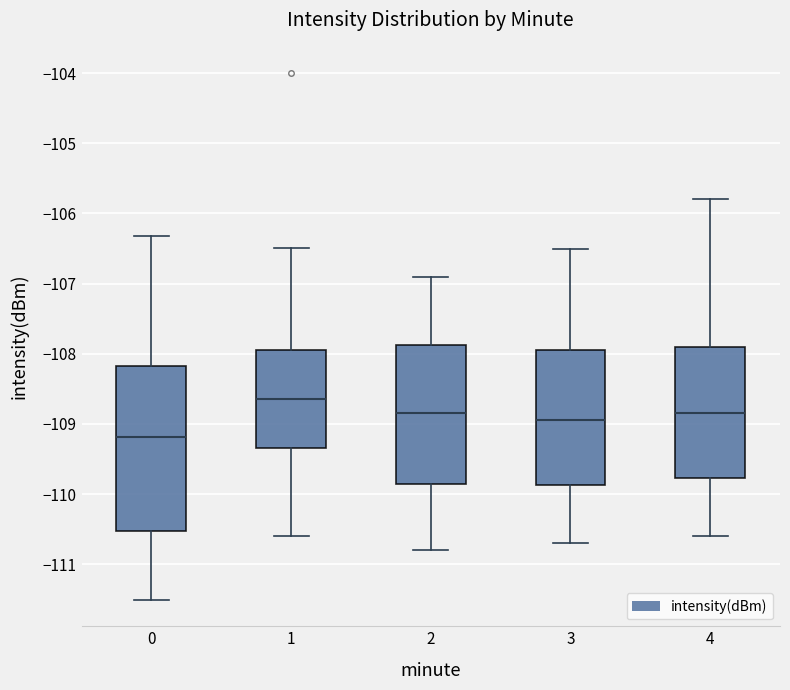

Reading left to right, read every box against the y-axis: the position of its median line, the range the box covers, and the ends of its whiskers. The values are not printed on the chart, so give them approximately, as read against the axis.

0: median -109.2, box -110.5 to -108.2, whiskers -111.5 to -106.3
1: median -108.6, box -109.3 to -107.9, whiskers -110.6 to -106.5
2: median -108.8, box -109.8 to -107.9, whiskers -110.8 to -106.9
3: median -108.9, box -109.9 to -107.9, whiskers -110.7 to -106.5
4: median -108.8, box -109.8 to -107.9, whiskers -110.6 to -105.8